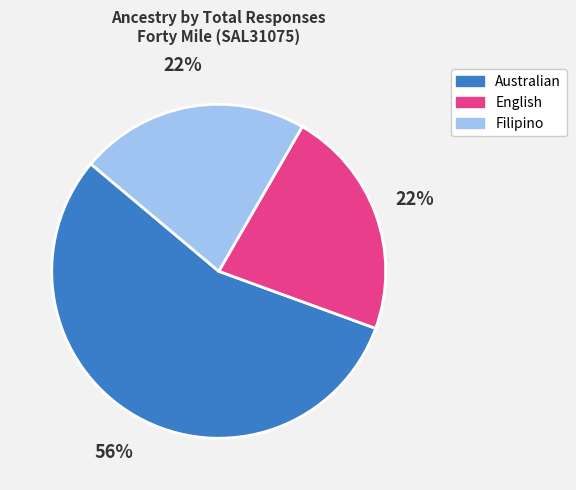

How many slices are in this pie chart?

3